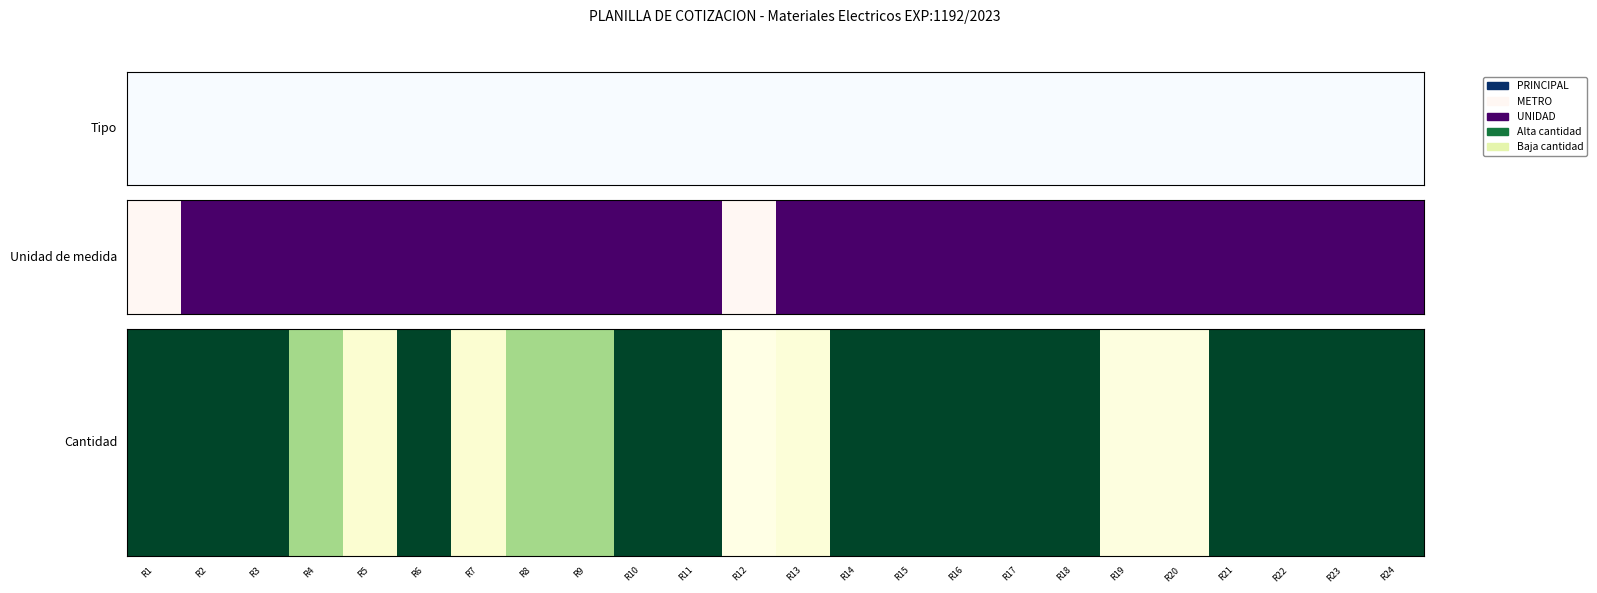

Which has a higher value, R18 or R22?

R18